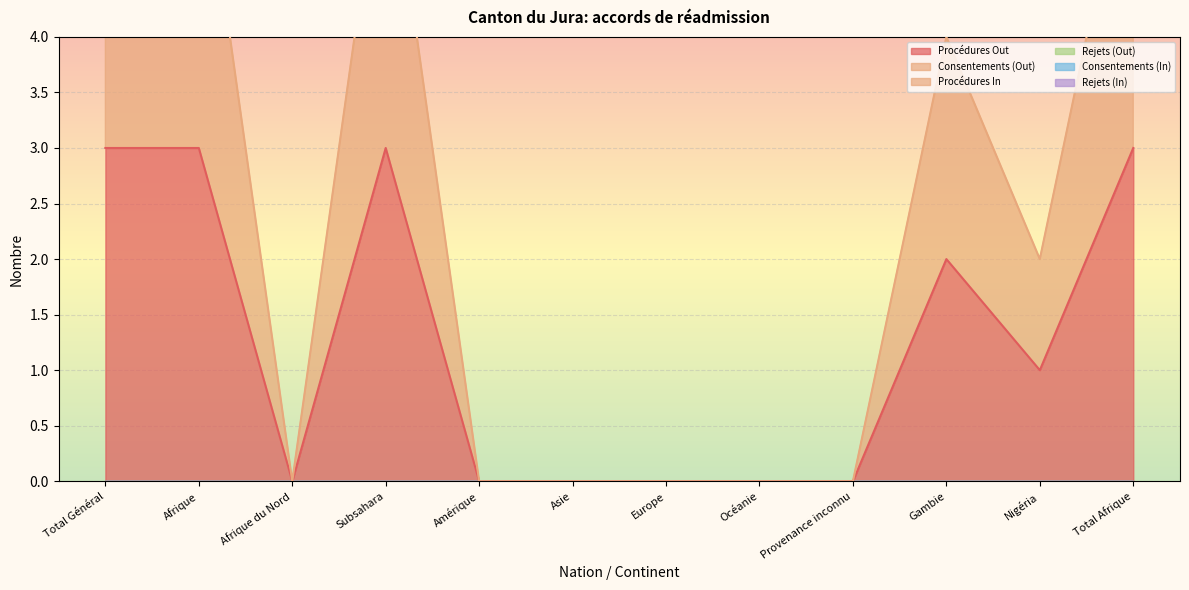

True or false: Rejets (Out) and Rejets (In) cross at least once.

False